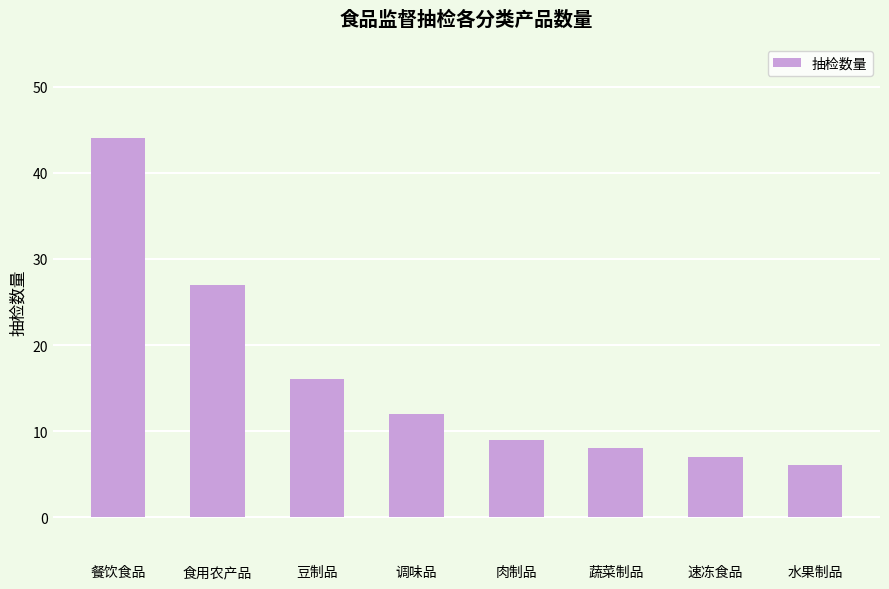

True or false: the data shows 8 at 水果制品.

False